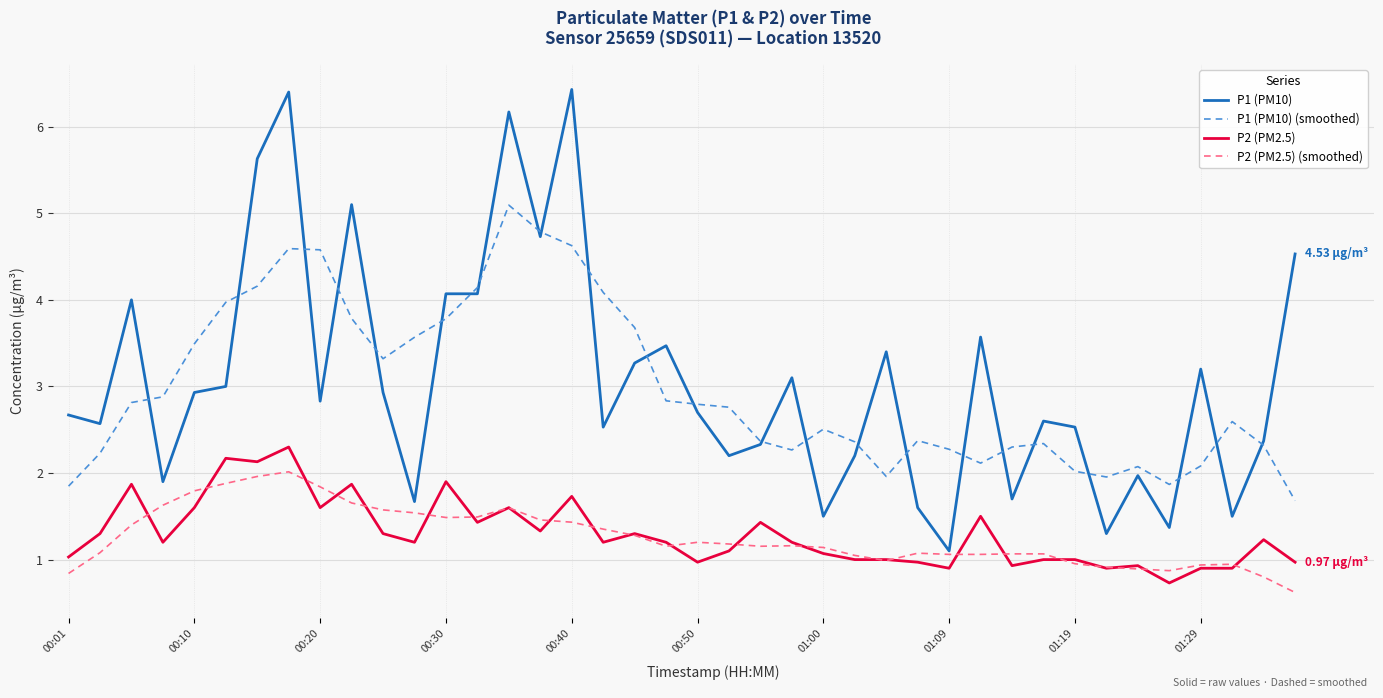

Rank the series by their maximum value, from lowest to highest.

P2 (PM2.5) (smoothed), P2 (PM2.5), P1 (PM10) (smoothed), P1 (PM10)